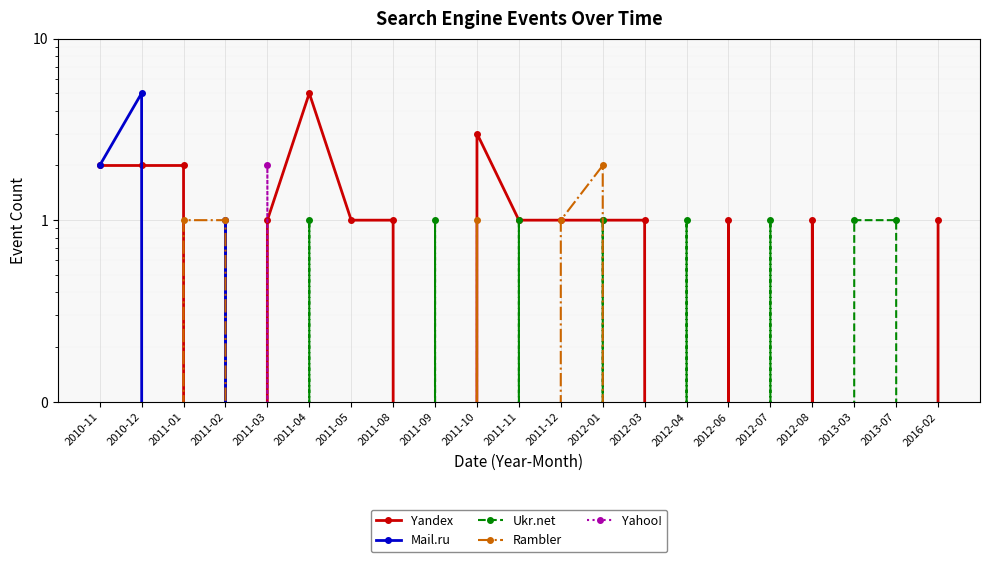

What is the sum of the Rambler values at 2010-12 and 2011-01?

1